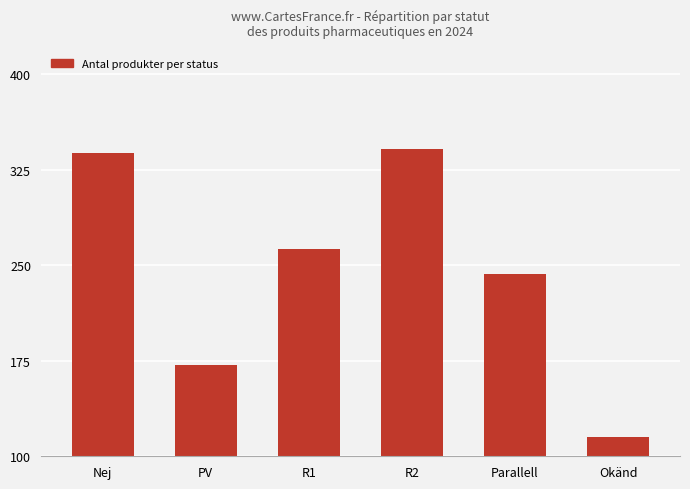

List the labels in order of value, smallest first.

Okänd, PV, Parallell, R1, Nej, R2